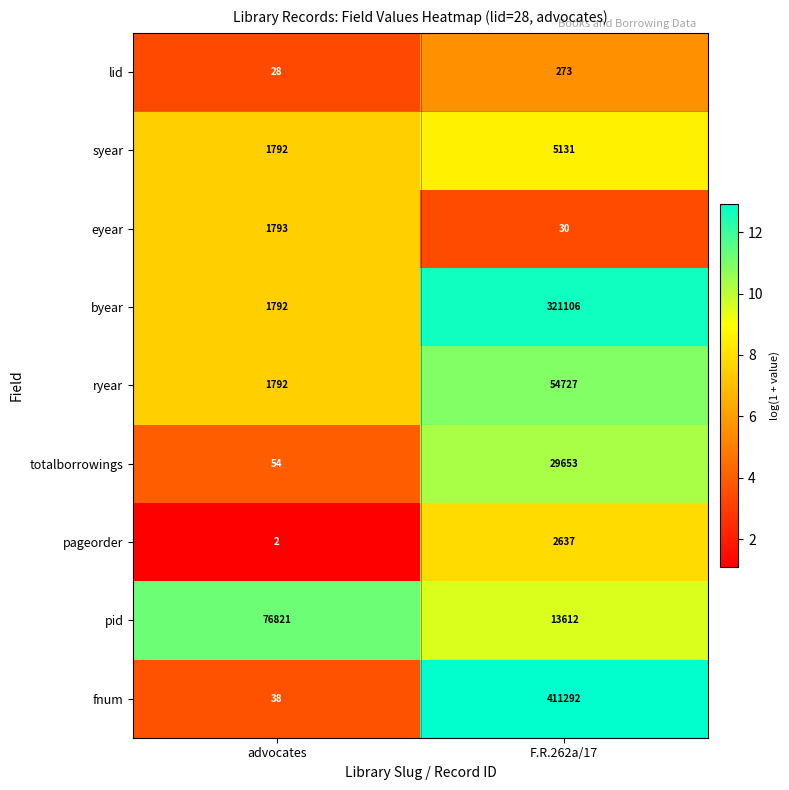

What is the smallest value displayed?

2